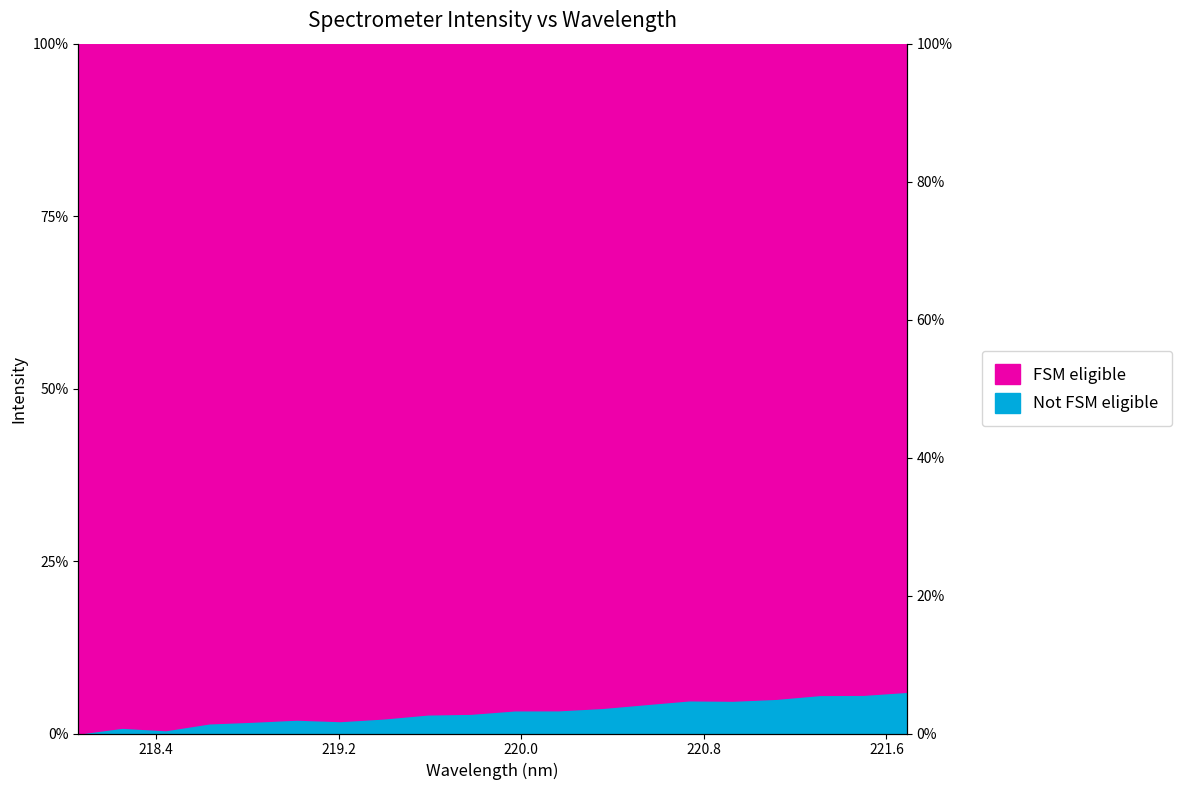

Which label corresponds to the smallest value in the chart?

218.0596